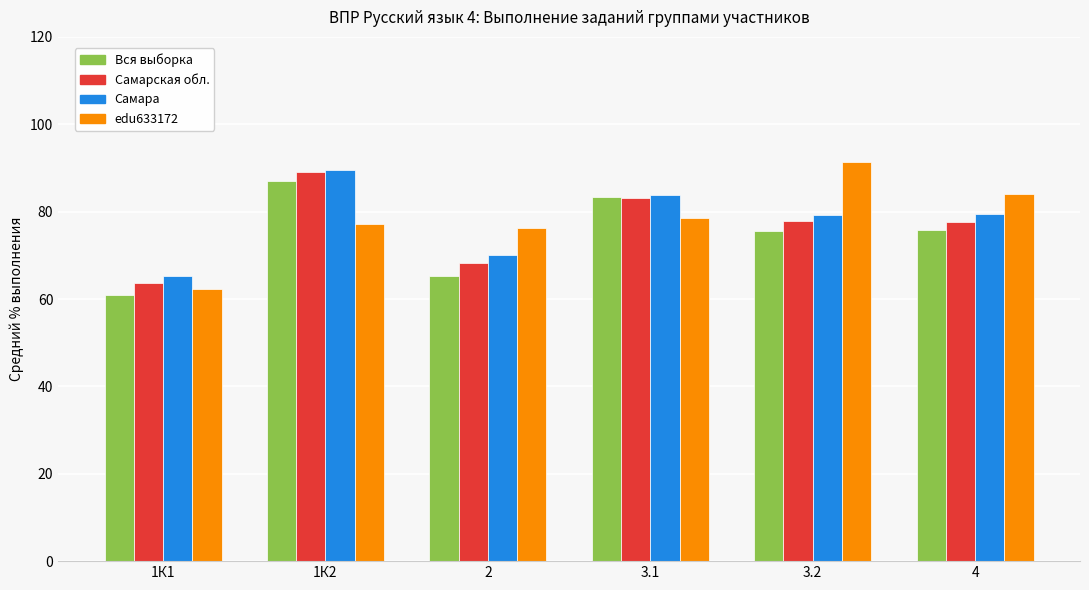

True or false: Самарская обл. has a value of 122.4 at 2.

False